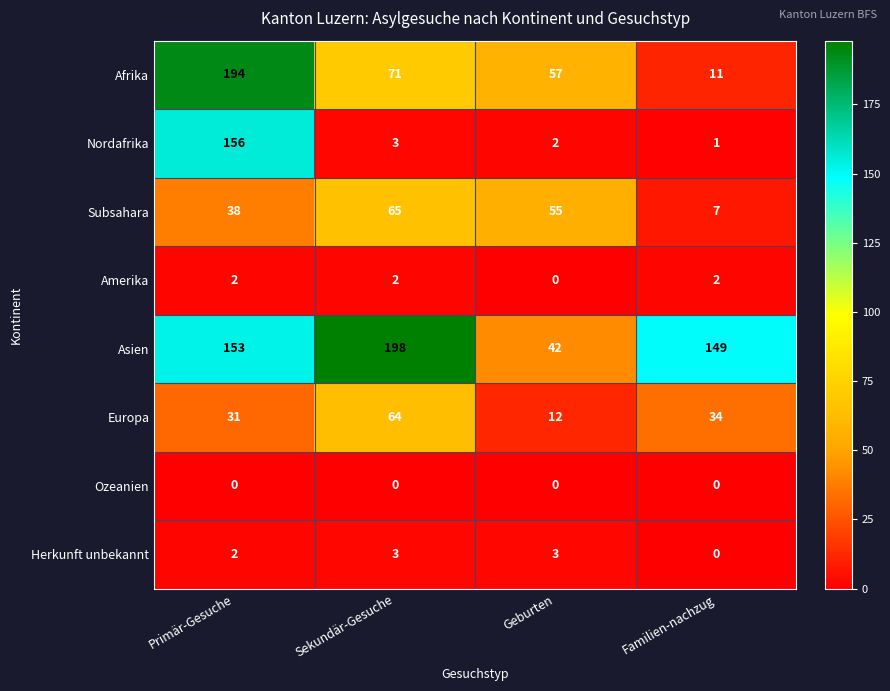

The Afrika series shows 28 at Geburten. True or false?

False